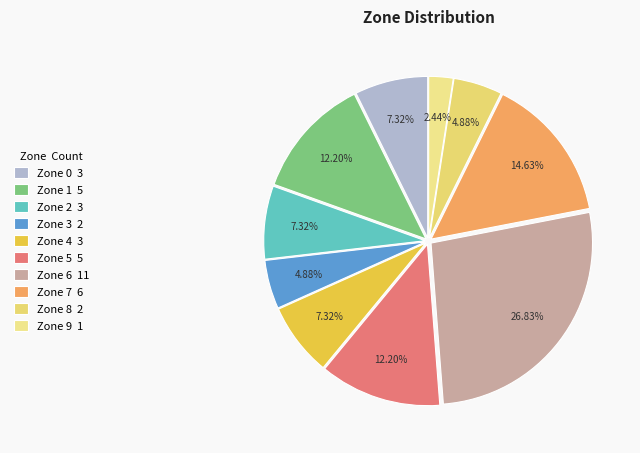

To the nearest percent, what portion does Zone 6 represent?

27%